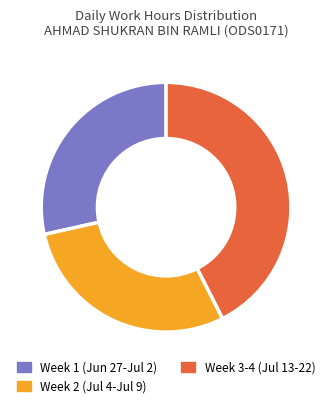

Is there a majority slice in this chart?

No